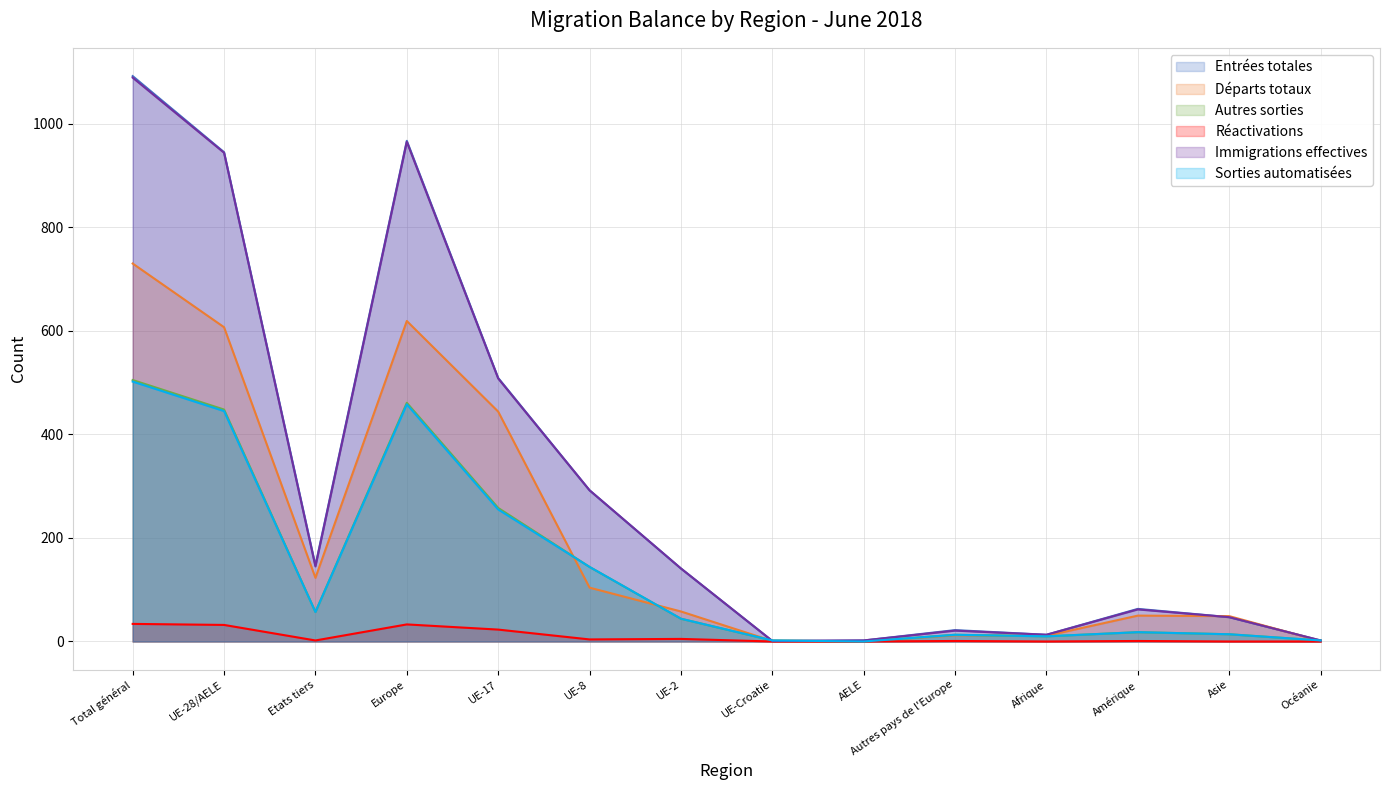

Reading left to right, transcribe all the data shown in this chart.

Entrées totales: Total général=1092	UE-28/AELE=945	Etats tiers=147	Europe=967	UE-17=509	UE-8=292	UE-2=141	UE-Croatie=1	AELE=2	Autres pays de l'Europe=22	Afrique=13	Amérique=63	Asie=47	Océanie=2
Départs totaux: Total général=730	UE-28/AELE=607	Etats tiers=123	Europe=619	UE-17=444	UE-8=104	UE-2=58	UE-Croatie=1	AELE=0	Autres pays de l'Europe=12	Afrique=11	Amérique=50	Asie=49	Océanie=1
Autres sorties: Total général=505	UE-28/AELE=448	Etats tiers=57	Europe=461	UE-17=258	UE-8=144	UE-2=44	UE-Croatie=2	AELE=0	Autres pays de l'Europe=13	Afrique=10	Amérique=18	Asie=14	Océanie=2
Réactivations: Total général=34	UE-28/AELE=32	Etats tiers=2	Europe=33	UE-17=23	UE-8=4	UE-2=5	UE-Croatie=0	AELE=0	Autres pays de l'Europe=1	Afrique=0	Amérique=1	Asie=0	Océanie=0
Immigrations effectives: Total général=1089	UE-28/AELE=944	Etats tiers=145	Europe=965	UE-17=508	UE-8=292	UE-2=141	UE-Croatie=1	AELE=2	Autres pays de l'Europe=21	Afrique=13	Amérique=62	Asie=47	Océanie=2
Sorties automatisées: Total général=502	UE-28/AELE=445	Etats tiers=57	Europe=458	UE-17=255	UE-8=144	UE-2=44	UE-Croatie=2	AELE=0	Autres pays de l'Europe=13	Afrique=10	Amérique=18	Asie=14	Océanie=2